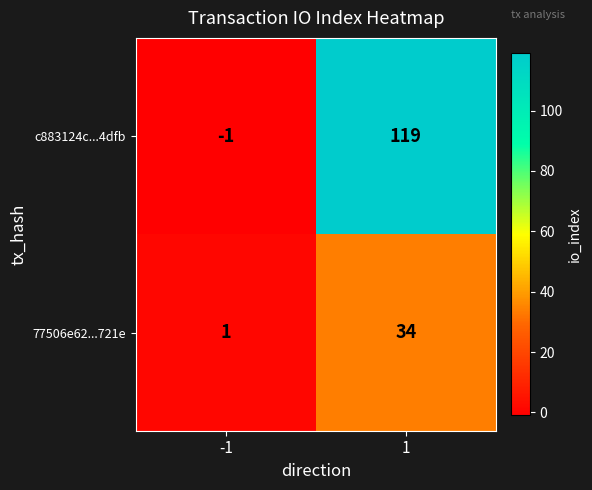

What is the difference between the highest and lowest values at 1?

85